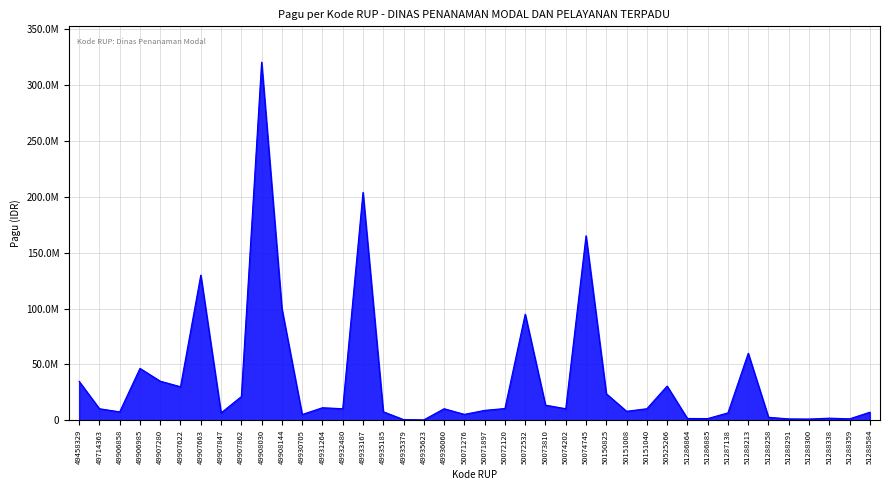

What is the change in value from 49935623 to 51287138?

+6267600